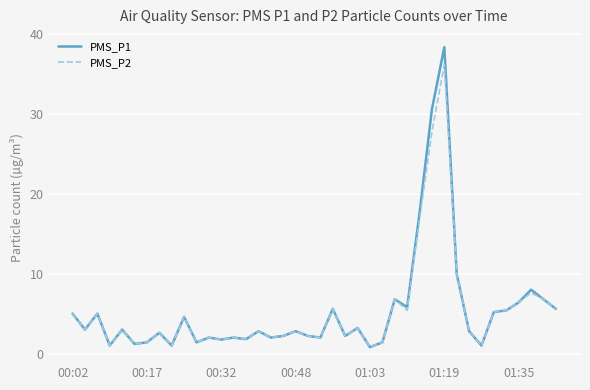

What is the maximum value for PMS_P1?

38.4